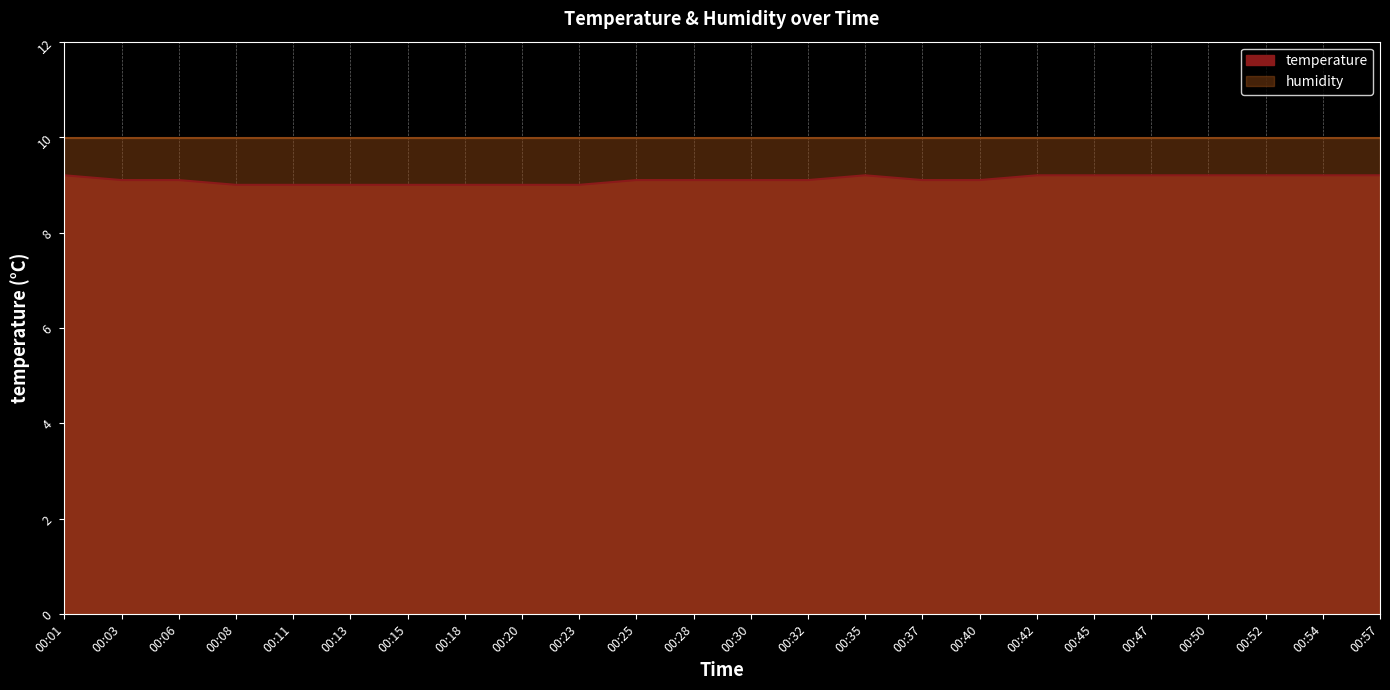

List the labels in order of value, largest first.

00:01, 00:35, 00:42, 00:45, 00:47, 00:50, 00:52, 00:54, 00:57, 00:03, 00:06, 00:25, 00:28, 00:30, 00:32, 00:37, 00:40, 00:08, 00:11, 00:13, 00:15, 00:18, 00:20, 00:23